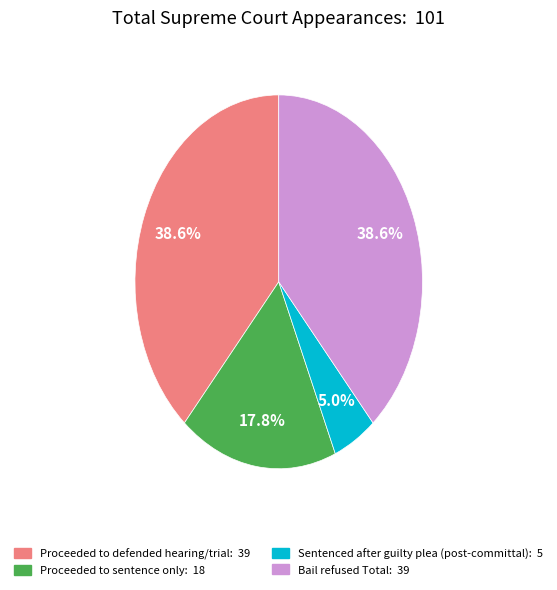

Does any single category account for the majority?

No